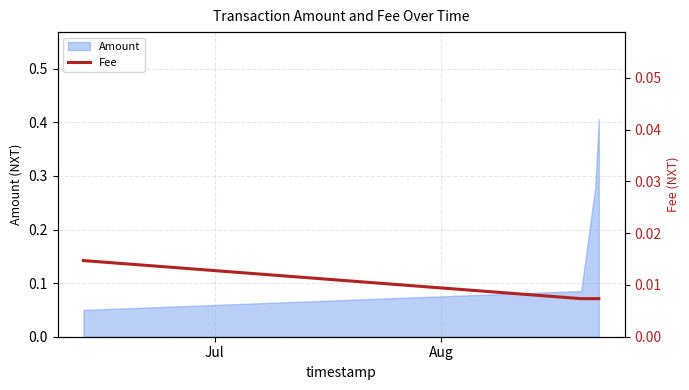

True or false: Amount has more than 1 points higher than both neighbors.

False